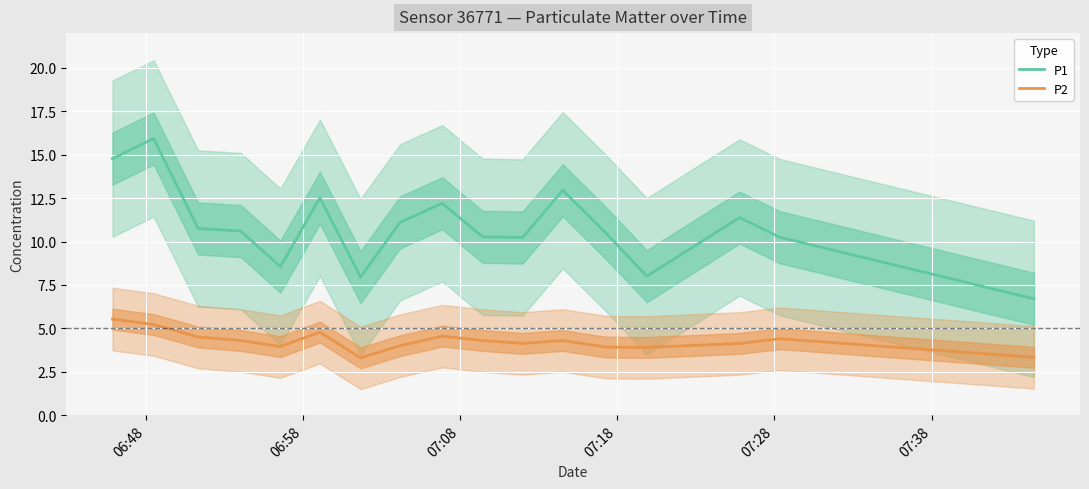

True or false: P2 and P1 intersect in this chart.

False